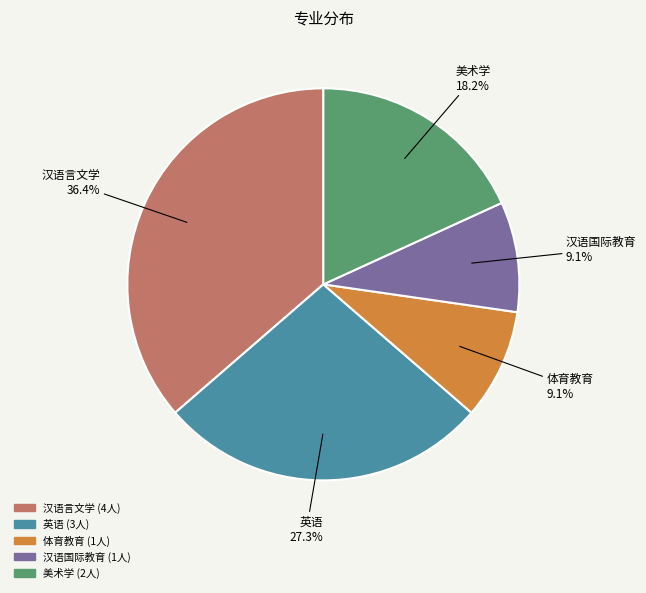

Is 英语 the majority of the pie?

No